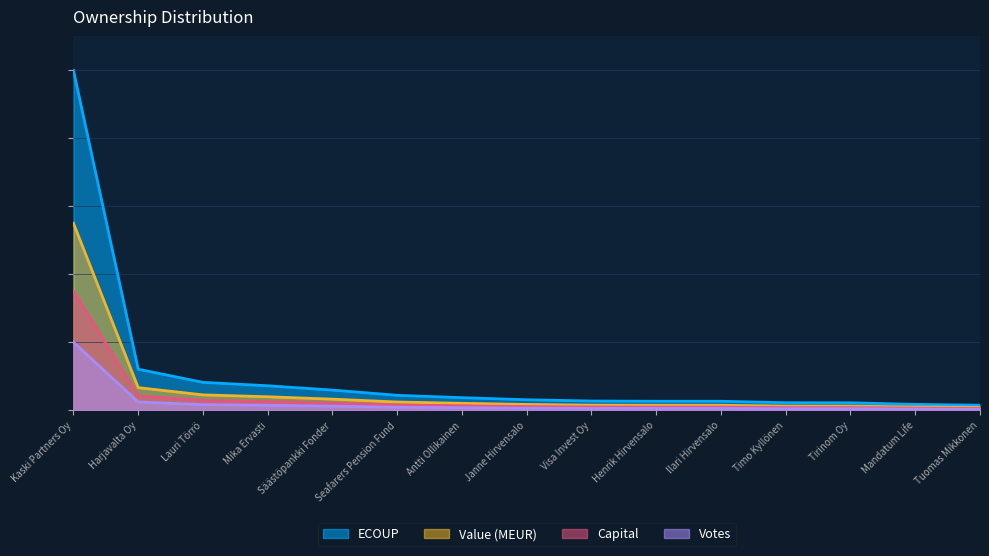

Which series has the largest range (max minus min)?

ECOUP